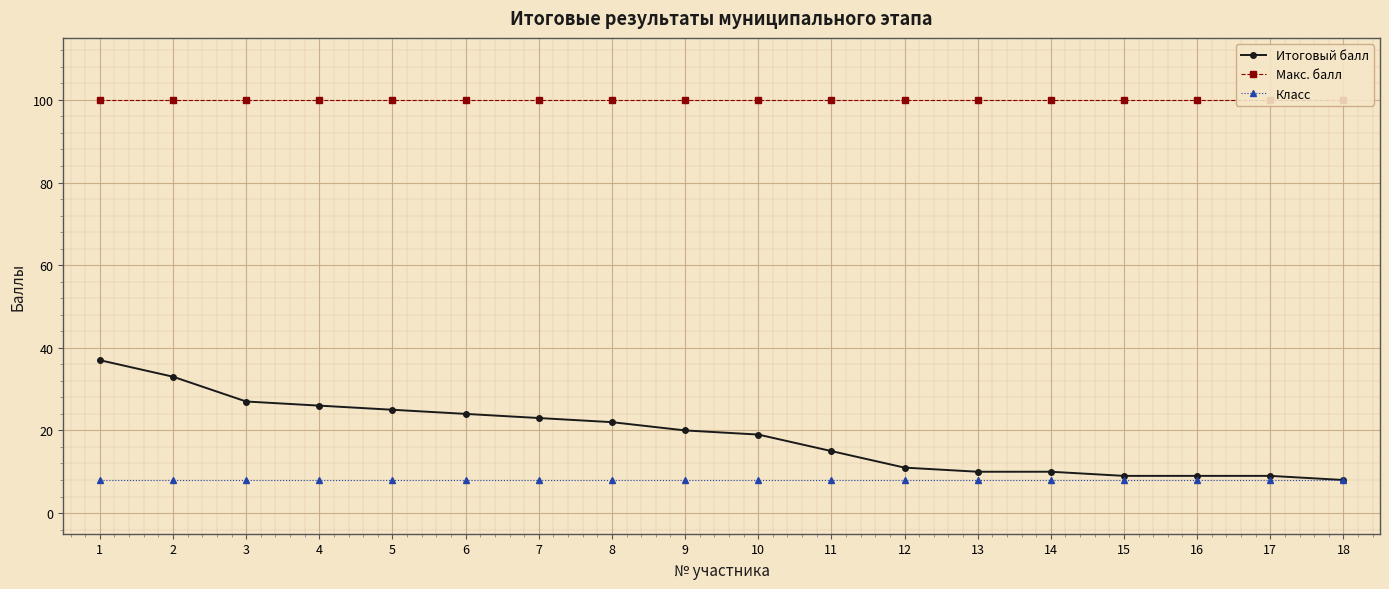

True or false: Макс. балл and Класс cross at least once.

False